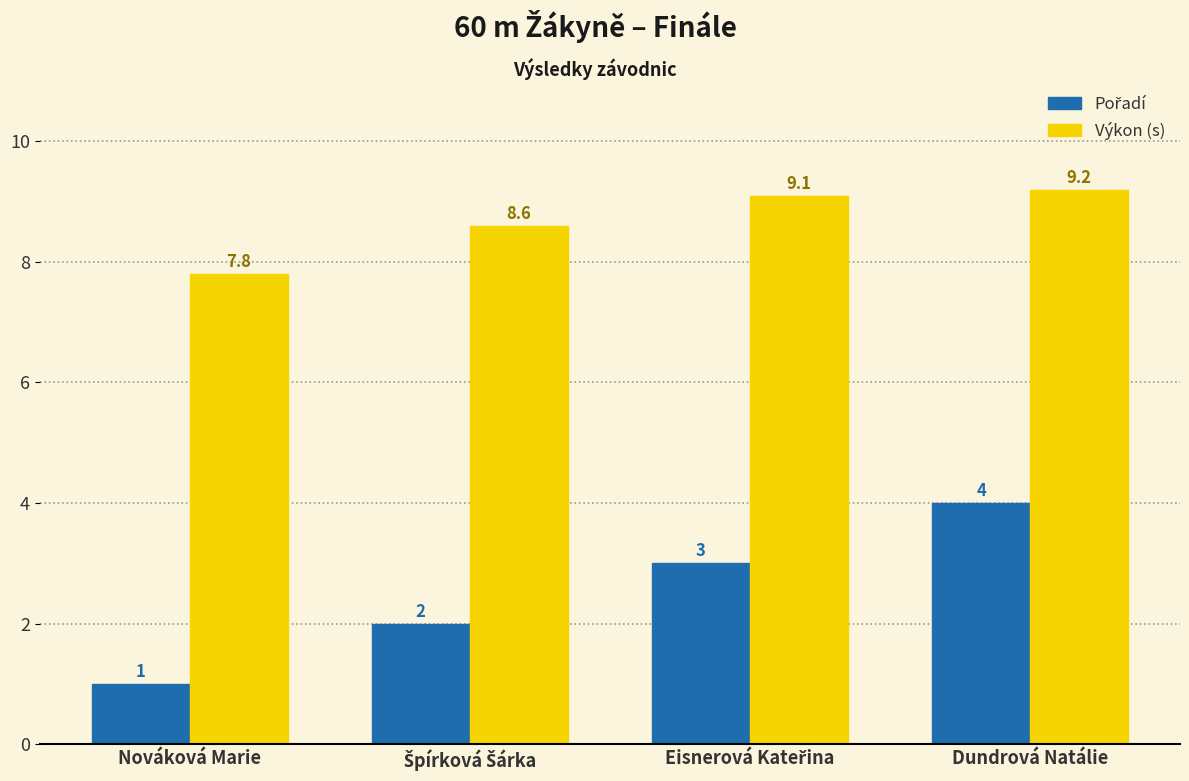

What is the maximum value shown in the chart?

9.2